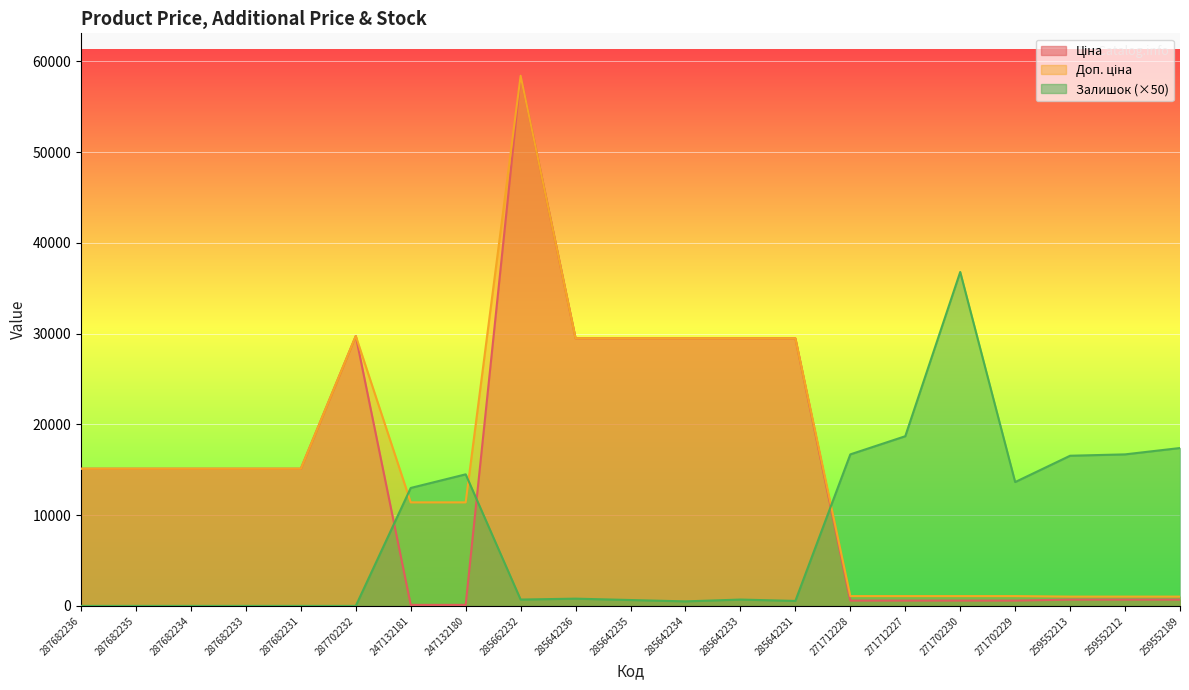

Where does the Ціна series first go above 15120?

287702232